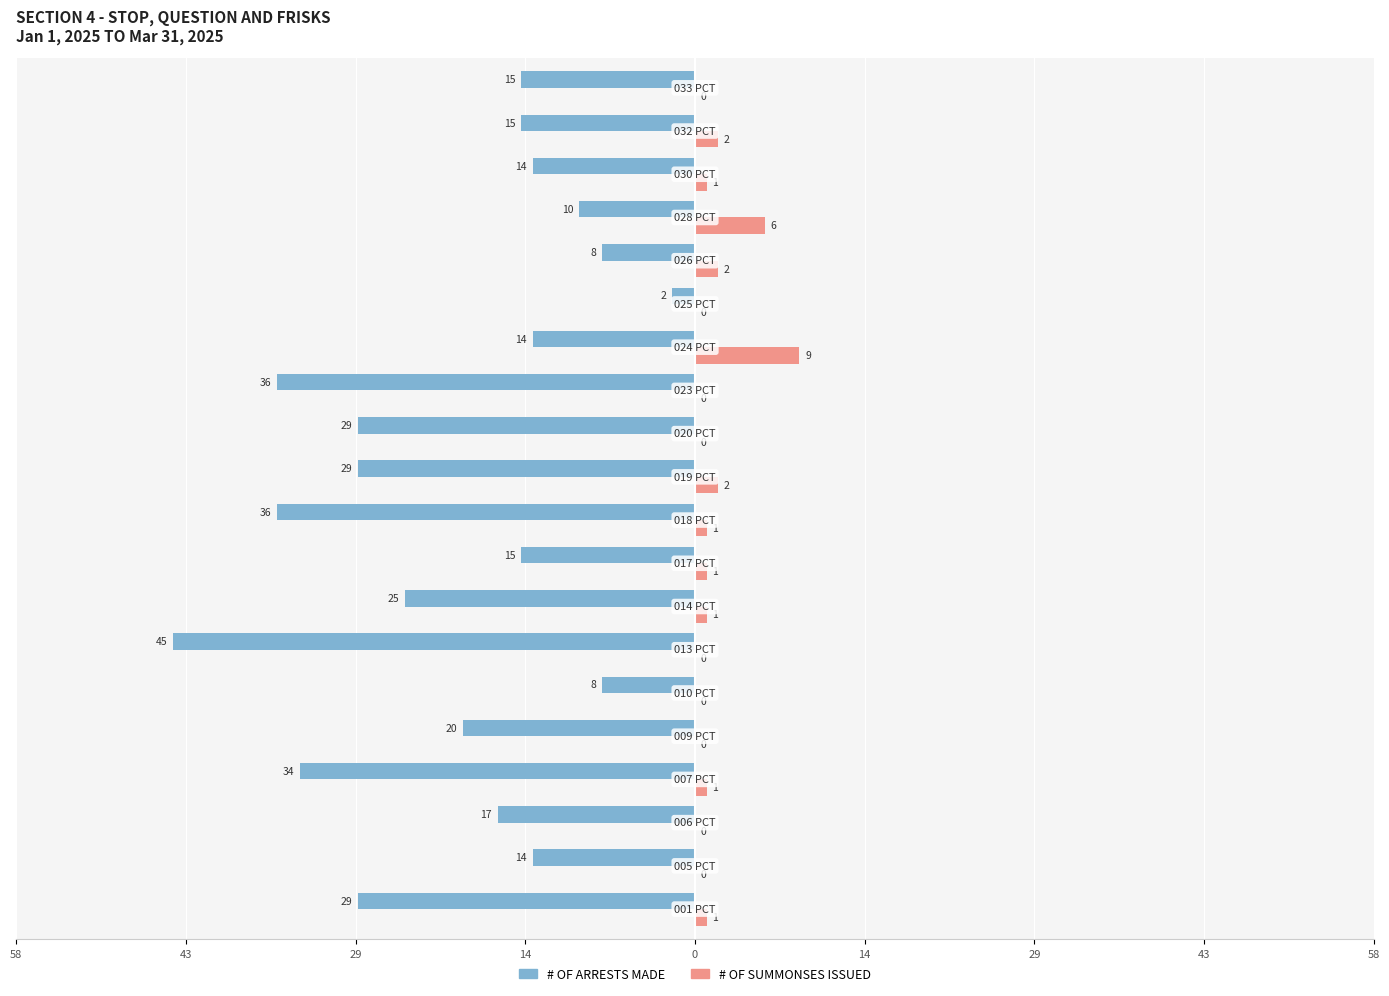

What are all the series names shown in the legend?

# OF ARRESTS MADE, # OF SUMMONSES ISSUED